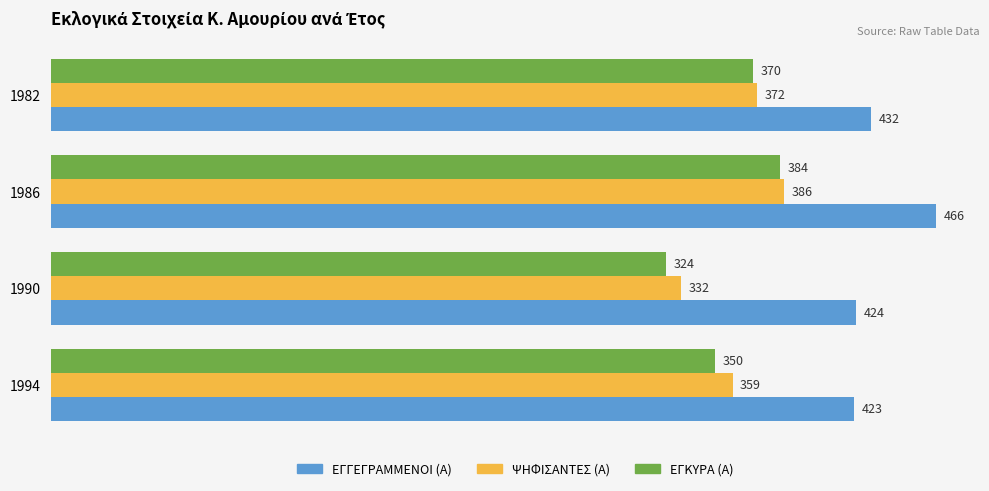

Is it true that ΕΓΓΕΓΡΑΜΜΕΝΟΙ (Α) equals 596 at 1990?

False